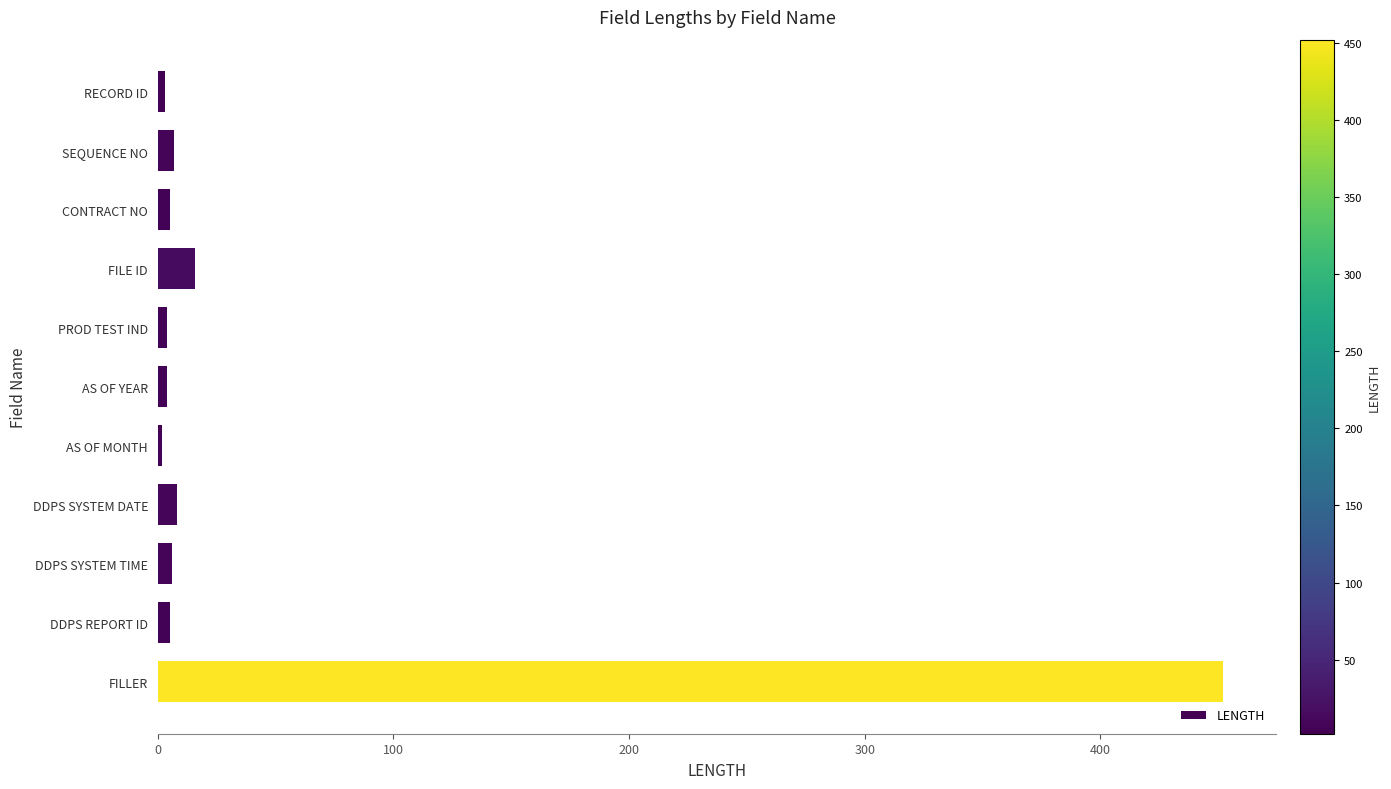

Count the number of categories in the chart.

11